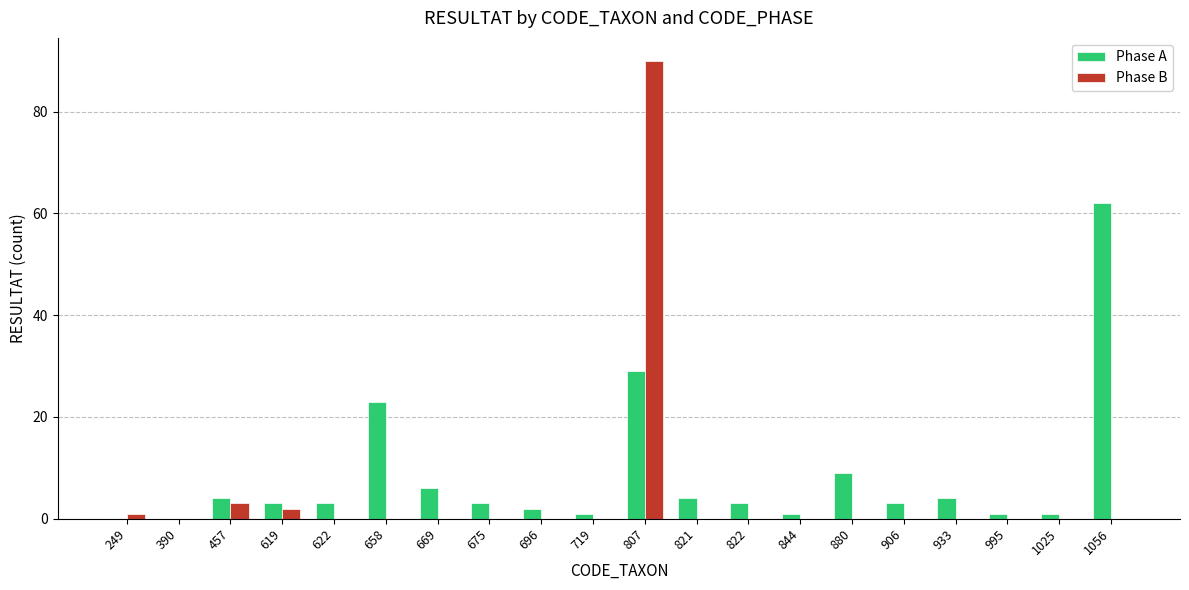

What are all the series names shown in the legend?

Phase A, Phase B